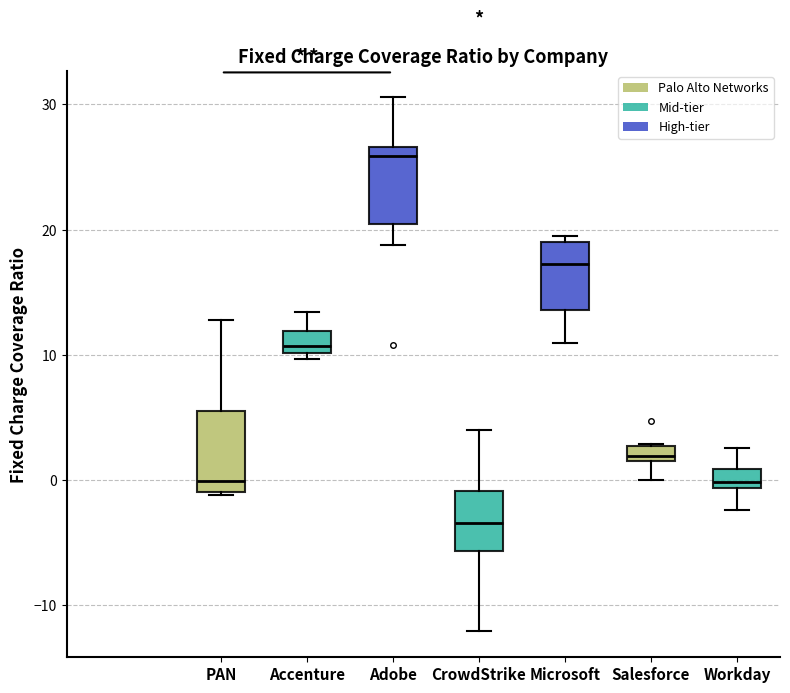

Where is the lower edge of the box for PAN on the y-axis? The values are not printed on the chart, so give them approximately, as read against the axis.

-1